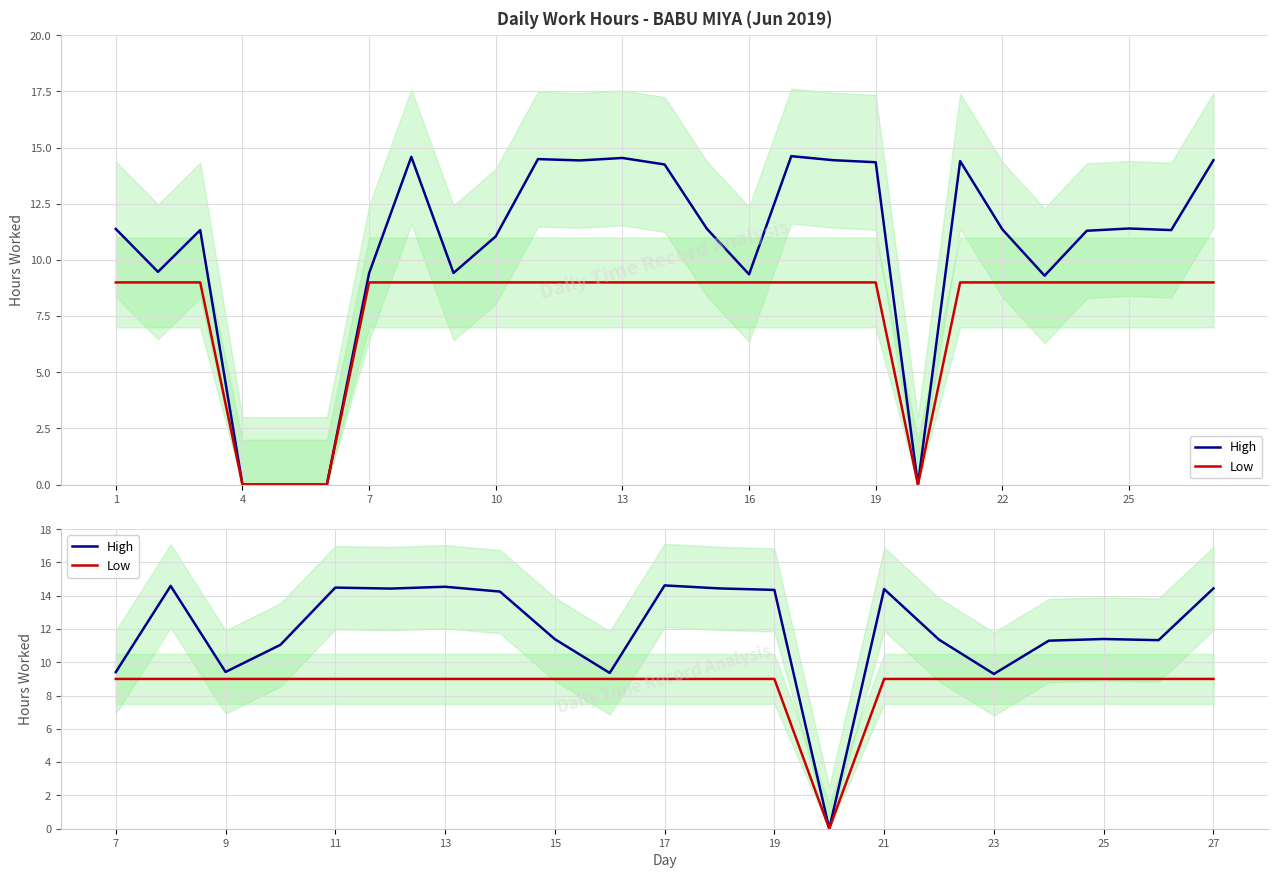

True or false: High has a value of 16.4 at 10.

False